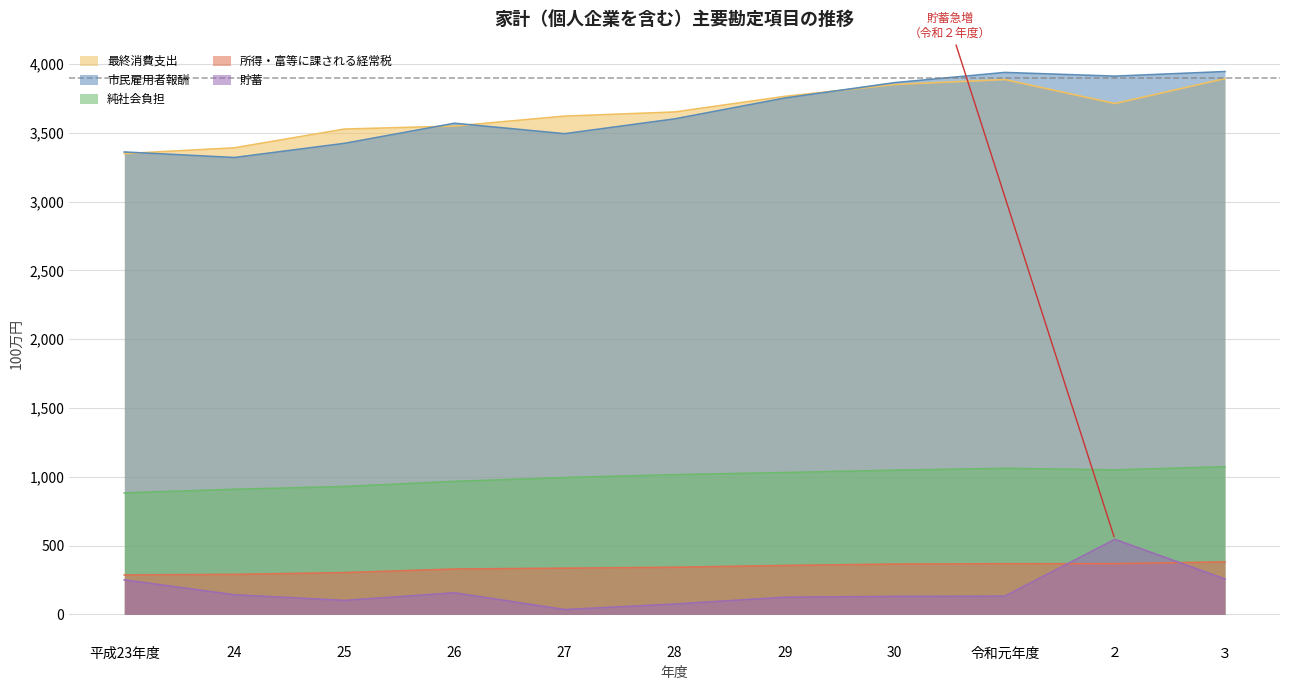

Where does the 最終消費支出 series first go above 3651?

28